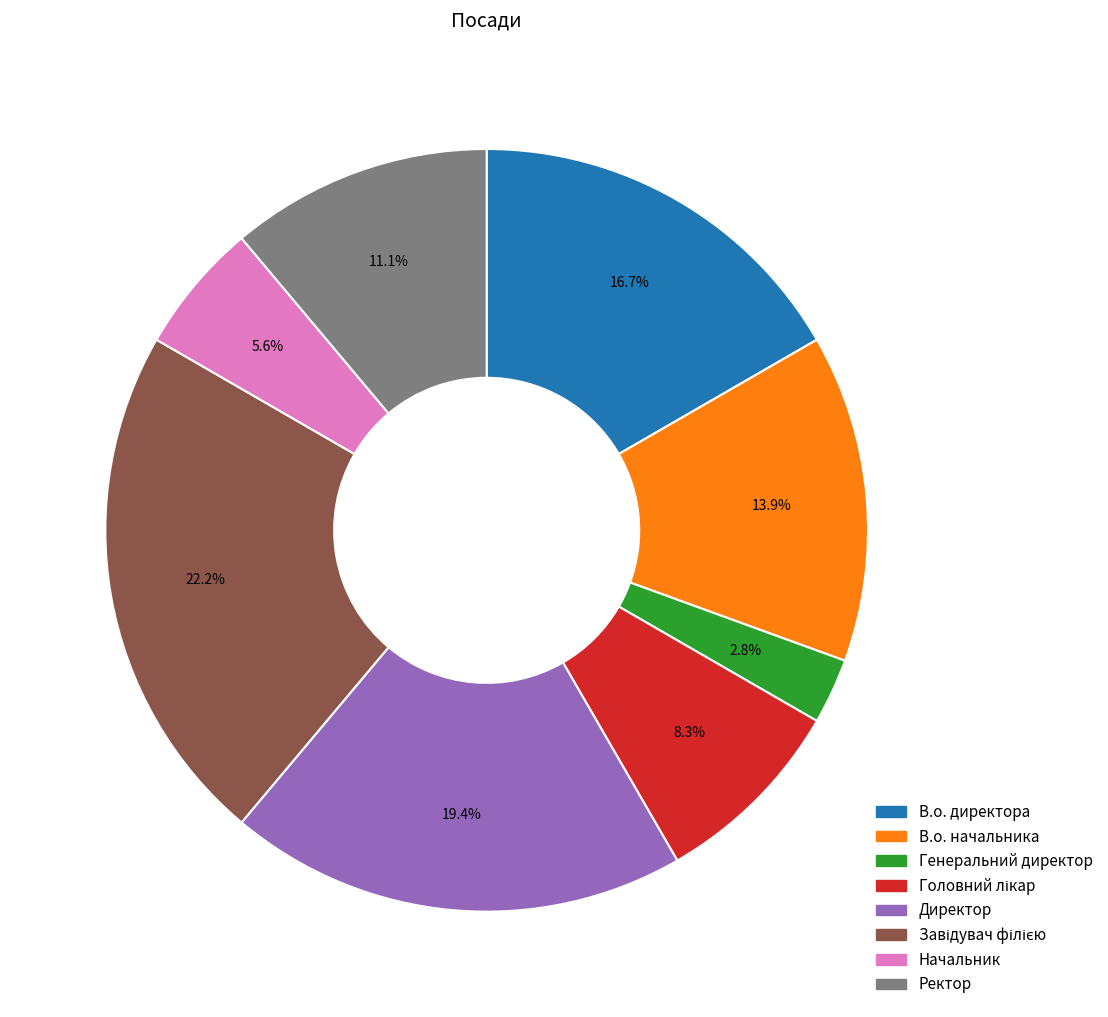

Does Директор represent more than half of the total?

No